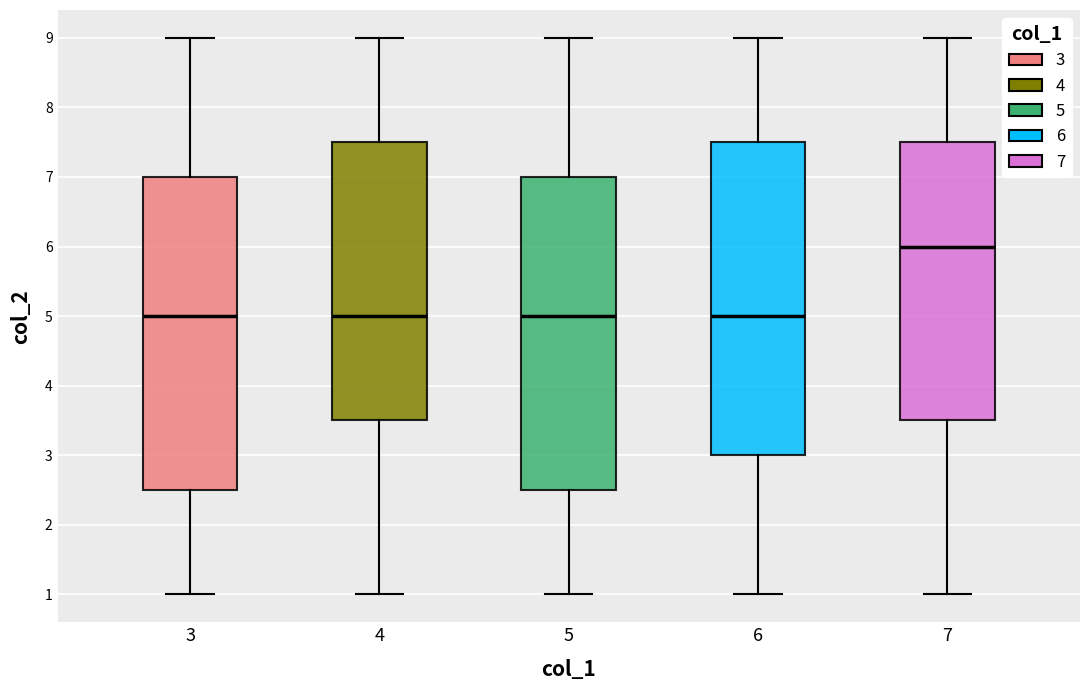

Which box's median line is the highest?

7